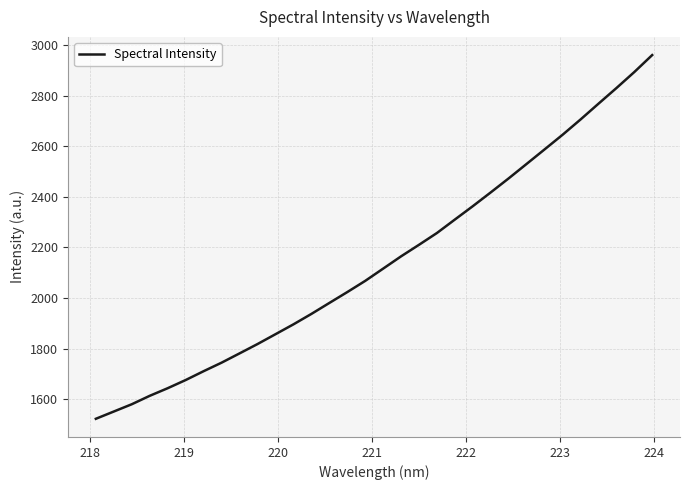

What is the average value?

2144.6